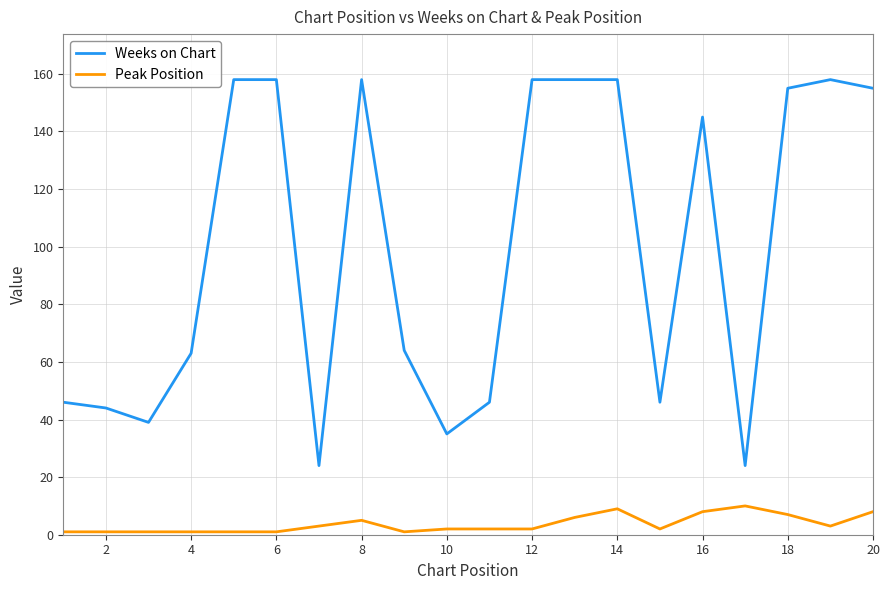

What is the minimum value for Weeks on Chart?

24